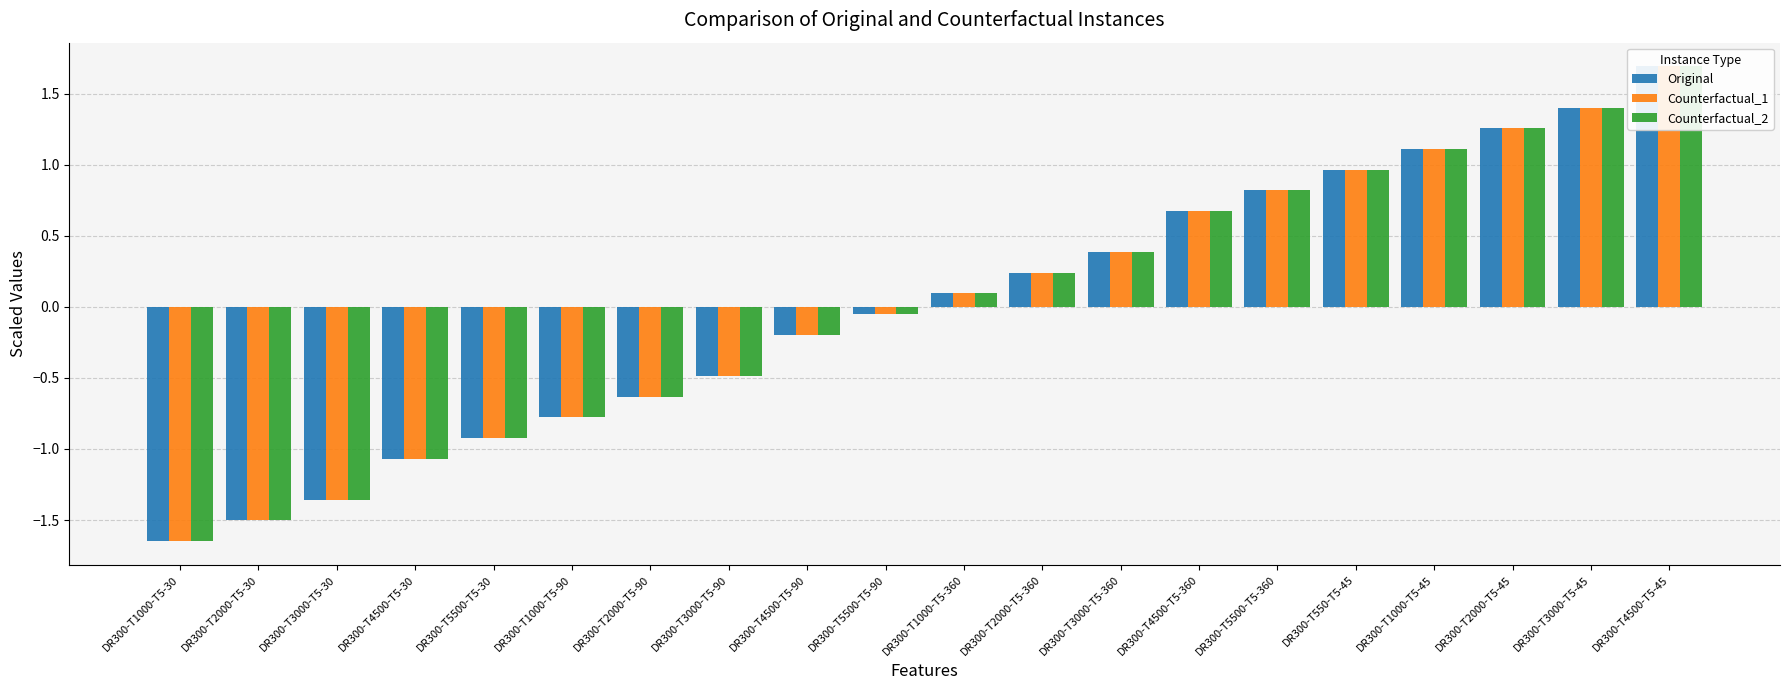

What is the value of the Counterfactual_1 bar at the 3rd from the left?

-1.4